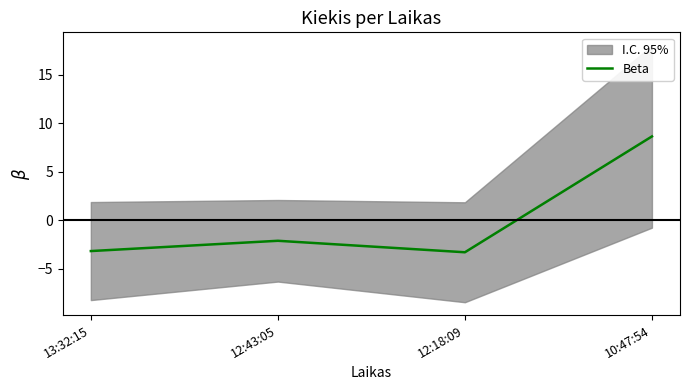

Is it true that the value at 12:18:09 is -5.4?

False